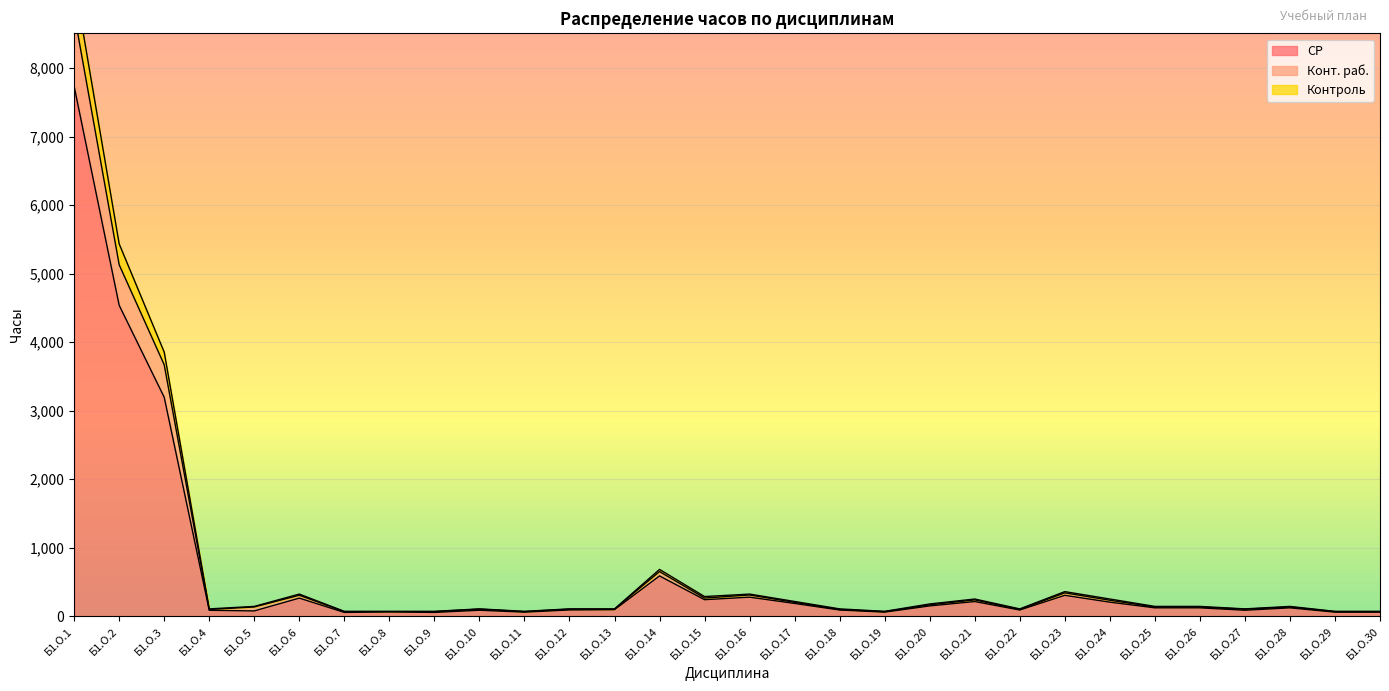

What is the maximum value for СР?

7736